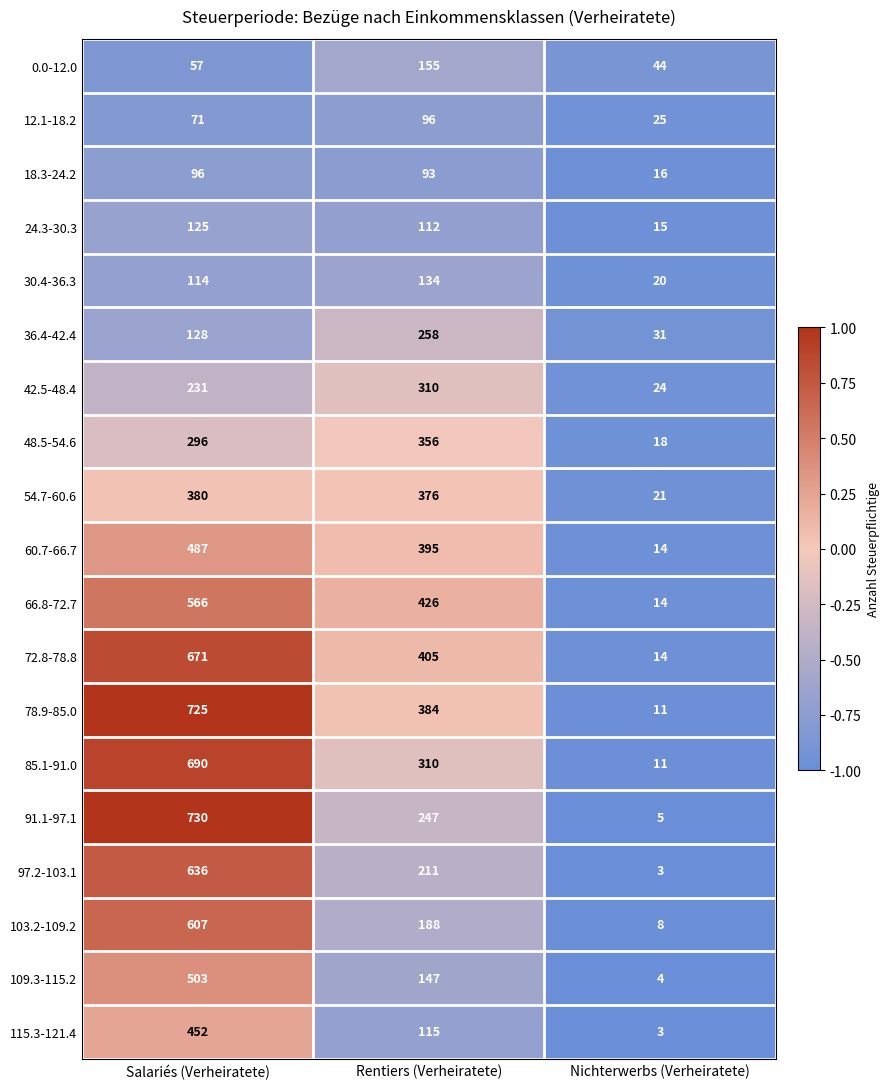

The 91.1-97.1 series shows 7 at Nichterwerbs (Verheiratete). True or false?

False